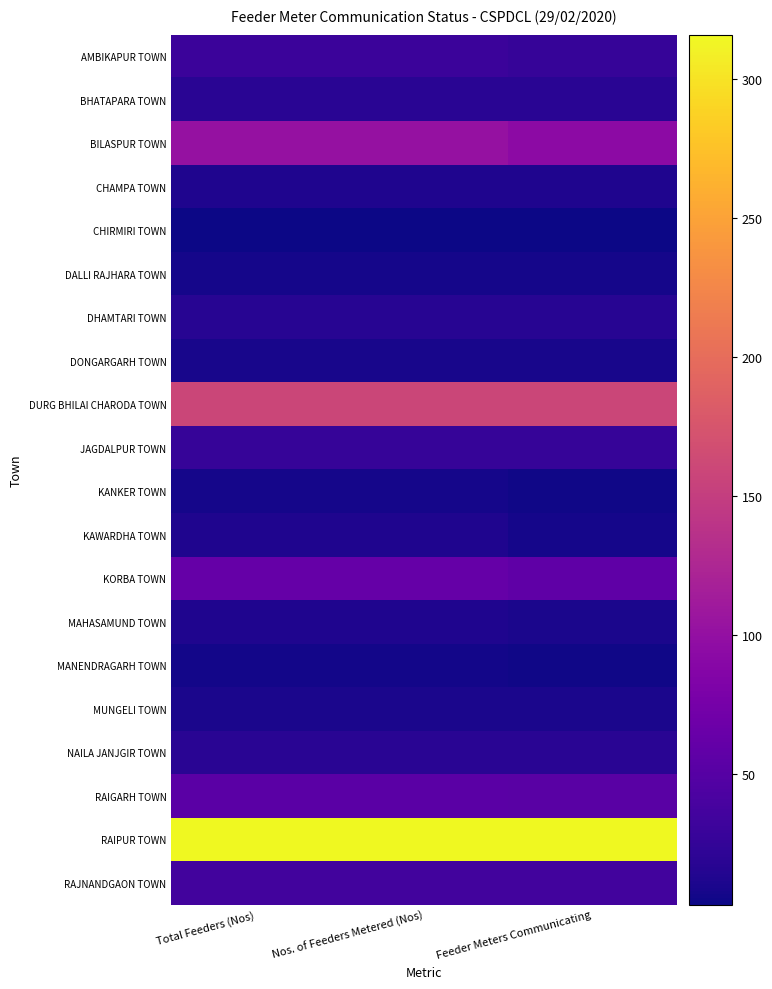

Which has a higher value, Total Feeders (Nos) or Nos. of Feeders Metered (Nos)?

Total Feeders (Nos)